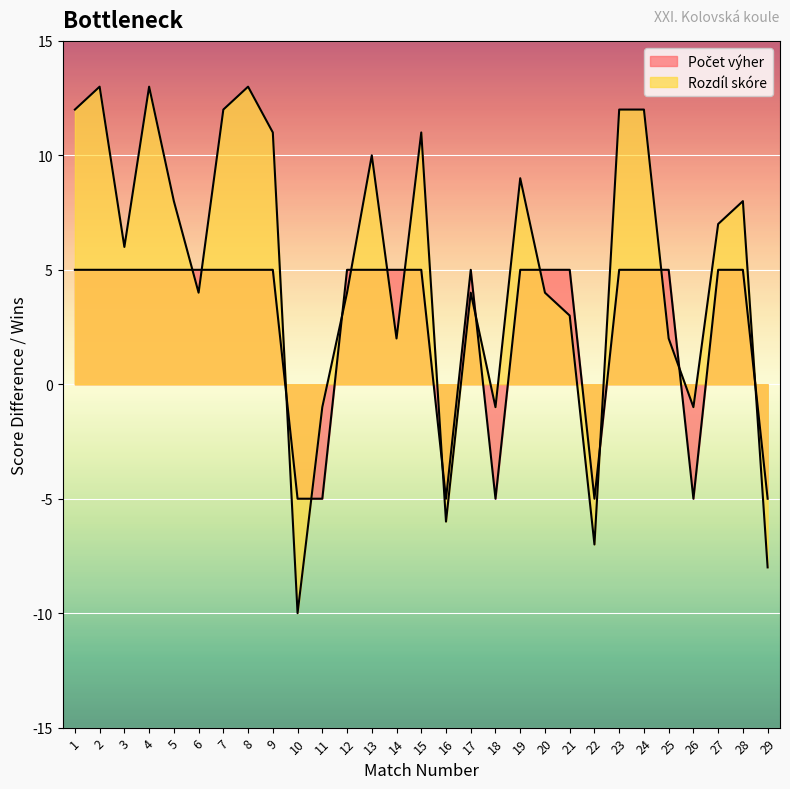

In Rozdíl skóre, how many points are lower than both neighbors (excluding endpoints)?

8